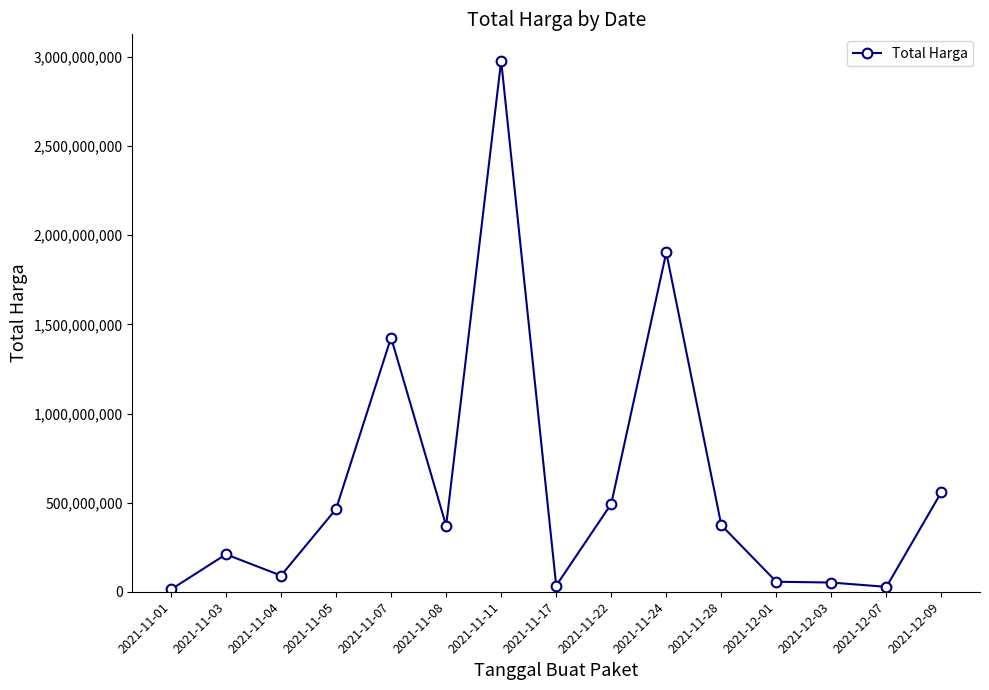

What is the average value?

603461972